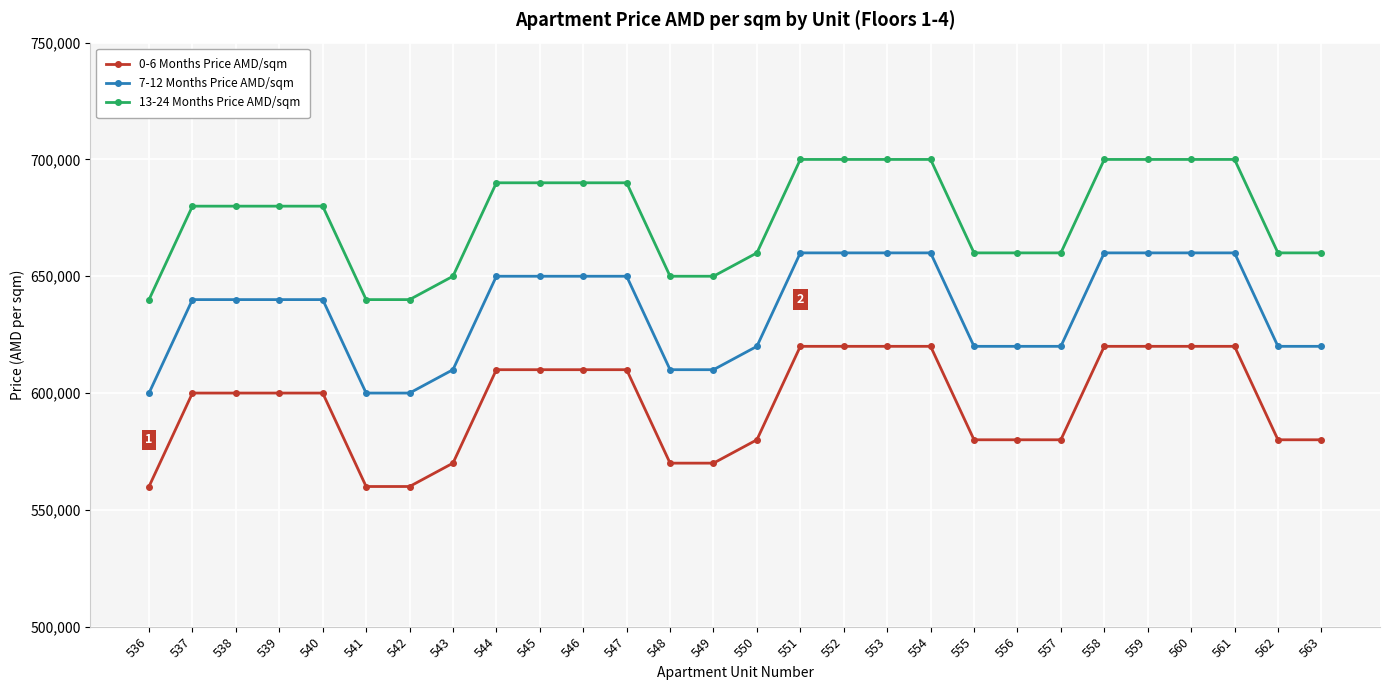

How many series are shown in this chart?

3